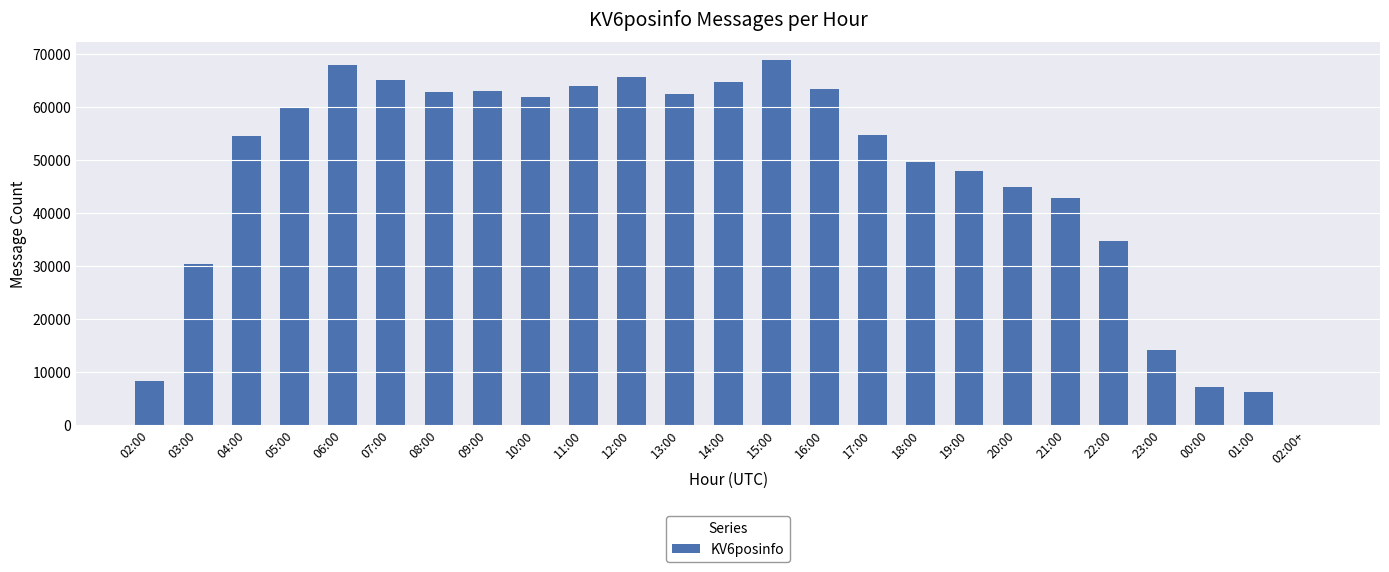

What is the greatest value displayed?

68796